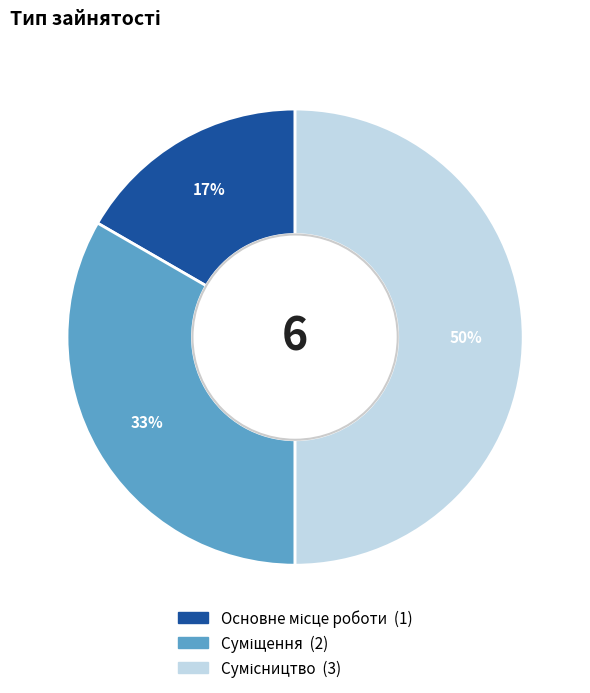

To the nearest percent, what is the difference between the largest and smallest slice percentages?

33%